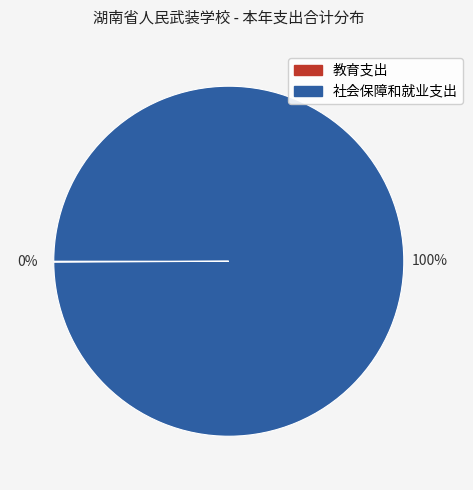

What percentage is the 社会保障和就业支出 slice, to the nearest percent?

100%